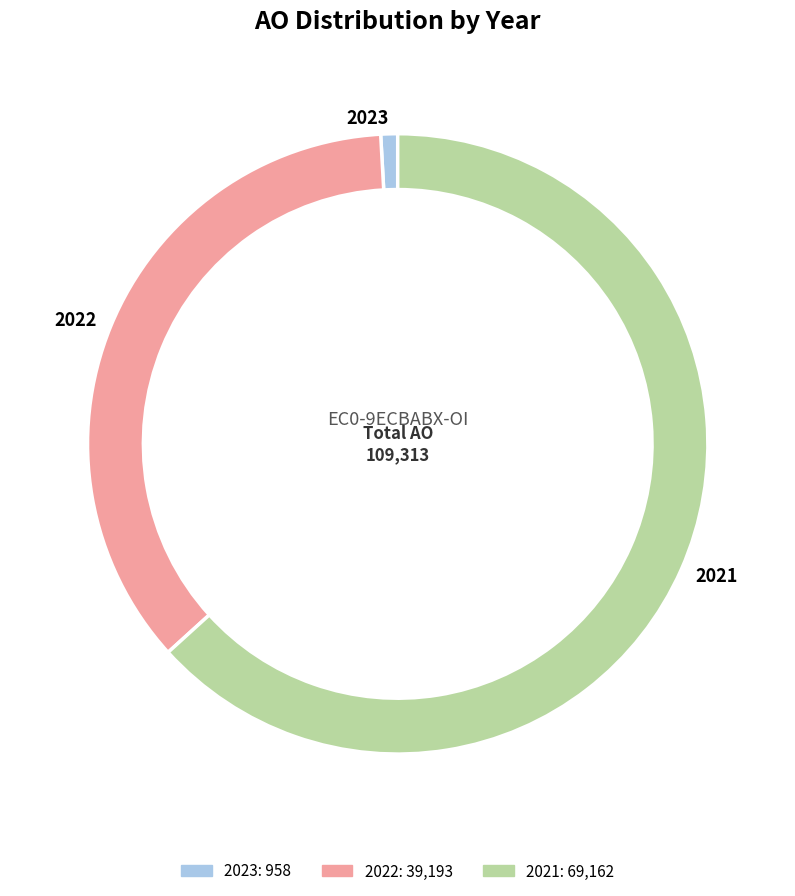

Between 2023 and 2022, which is larger?

2022